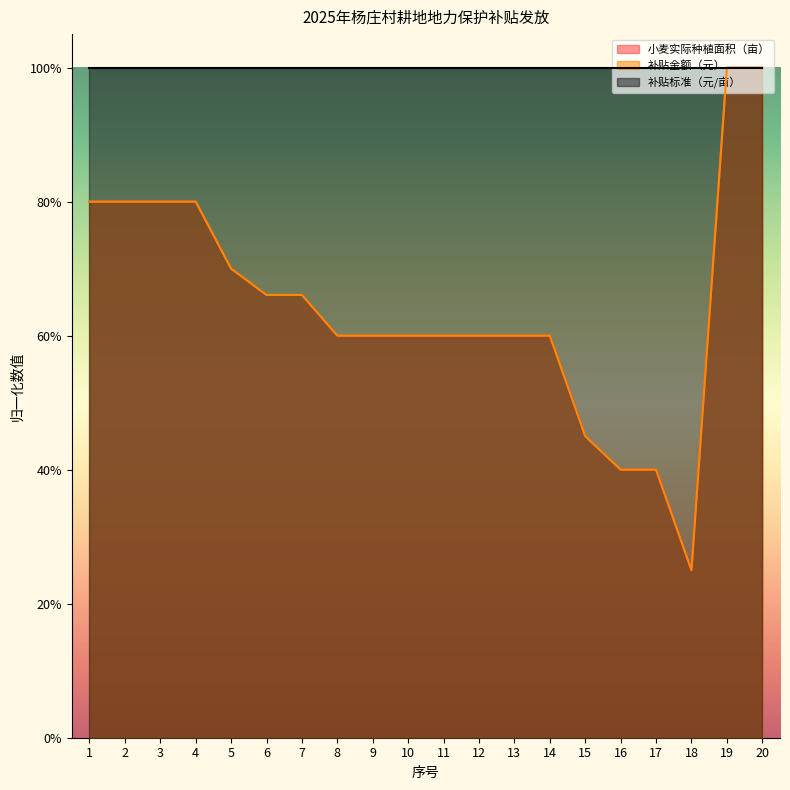

Which category has the lowest value in the 小麦实际种植面积（亩） series?

18